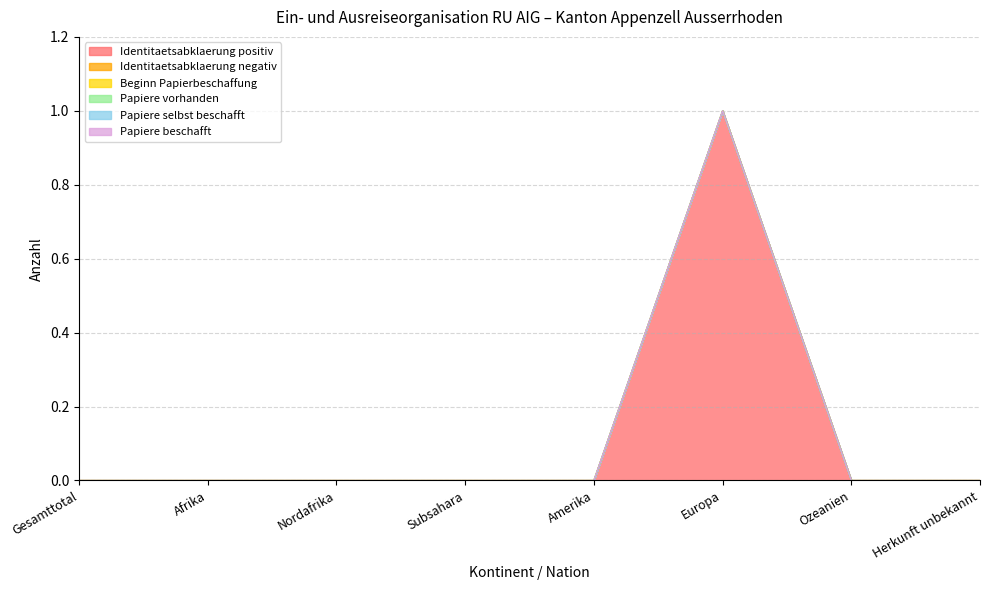

Count the Identitaetsabklaerung positiv values in the range 0 to 1.

8